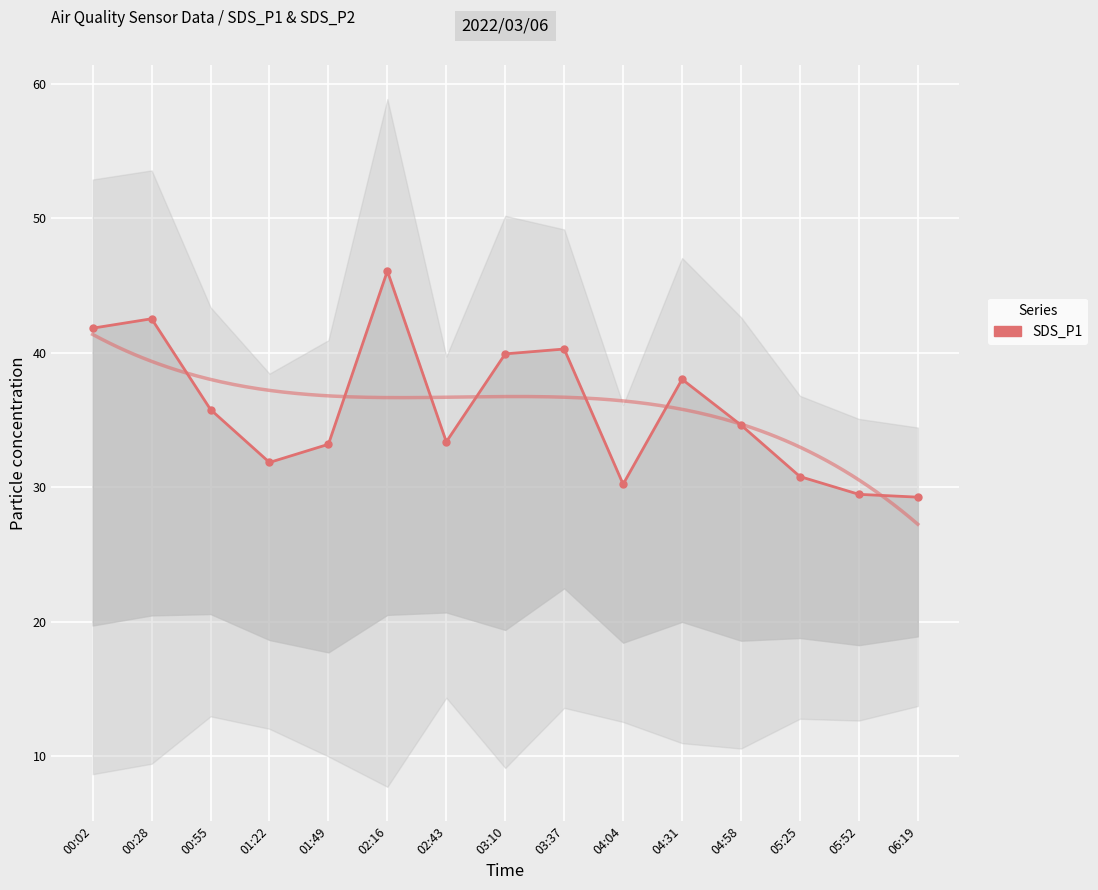

How many points are higher than both their immediate neighbors (excluding endpoints)?

4